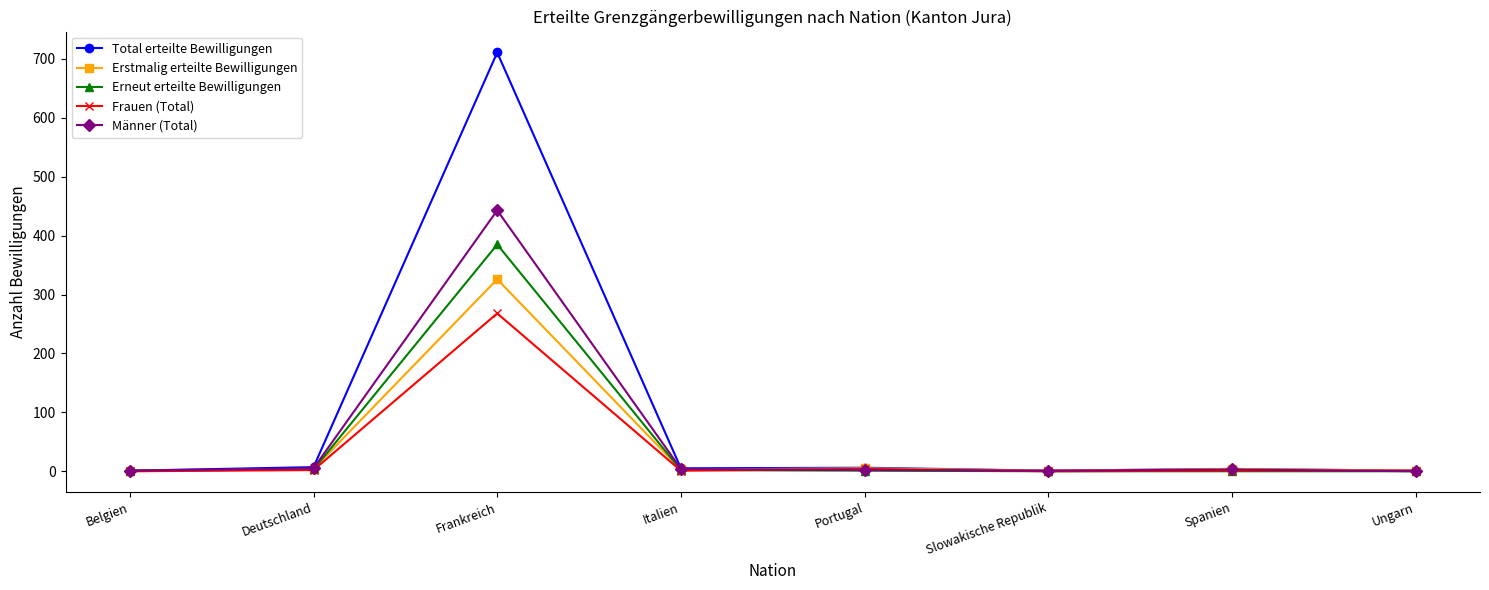

What position from the right is Portugal?

4